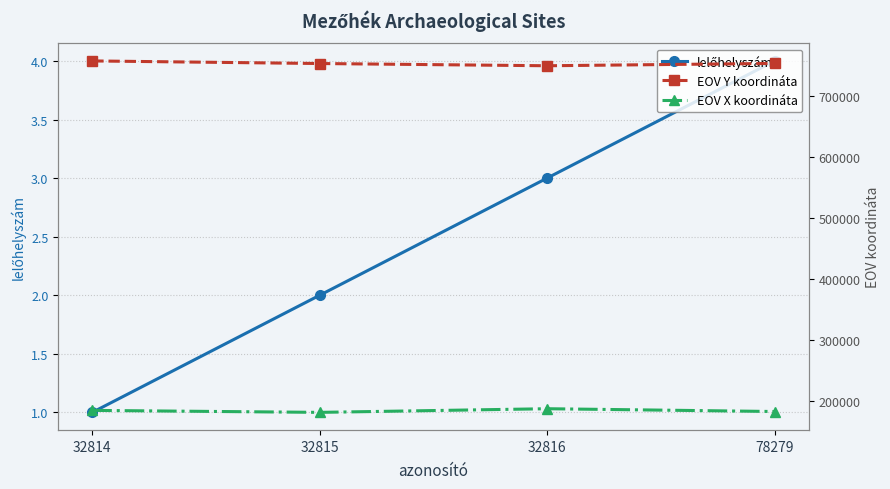

At which category is the sum across all series the highest?

32814